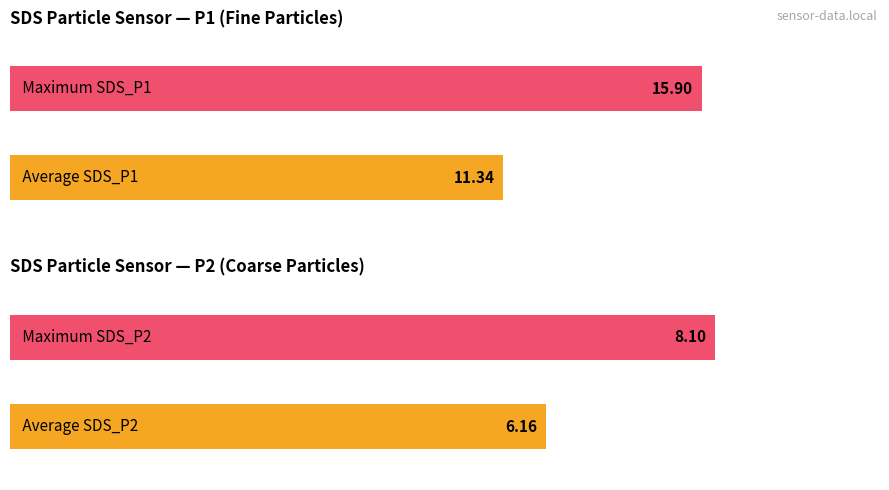

What is the average value of the SDS_P1 series?

11.3